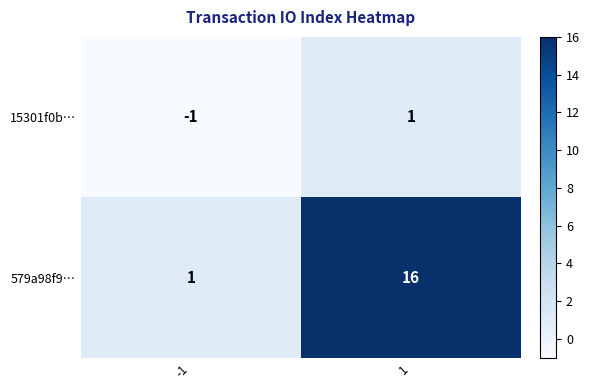

At which category is the sum across all series the highest?

1